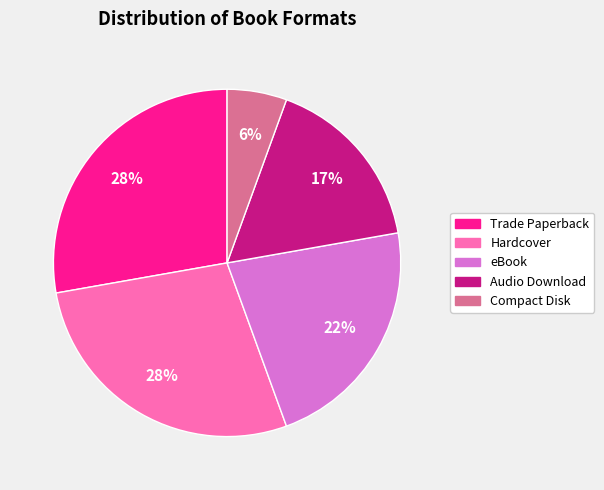

Which slice is the smallest?

Compact Disk